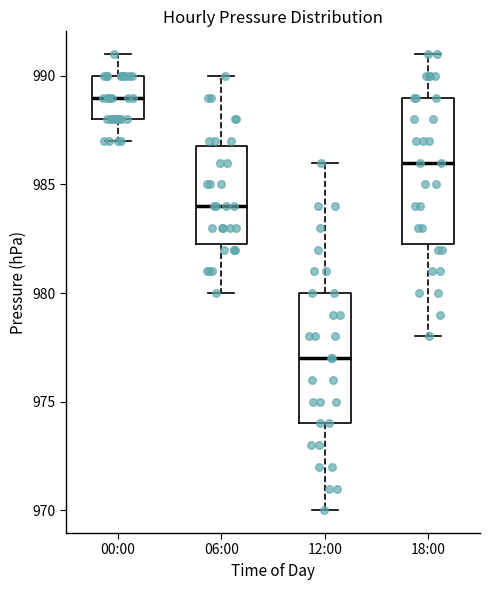

Reading left to right, transcribe this box plot: for each box, give where its median line is, the range the box spans, and where its two whiskers end, as read against the y-axis. The values are not printed on the chart, so give them approximately, as read against the axis.

00:00: median 989.0, box 988.0 to 990.0, whiskers 987.0 to 991.0
06:00: median 984.0, box 982.5 to 987.0, whiskers 980.0 to 990.0
12:00: median 977.0, box 974.0 to 980.0, whiskers 970.0 to 986.0
18:00: median 986.0, box 982.5 to 989.0, whiskers 978.0 to 991.0